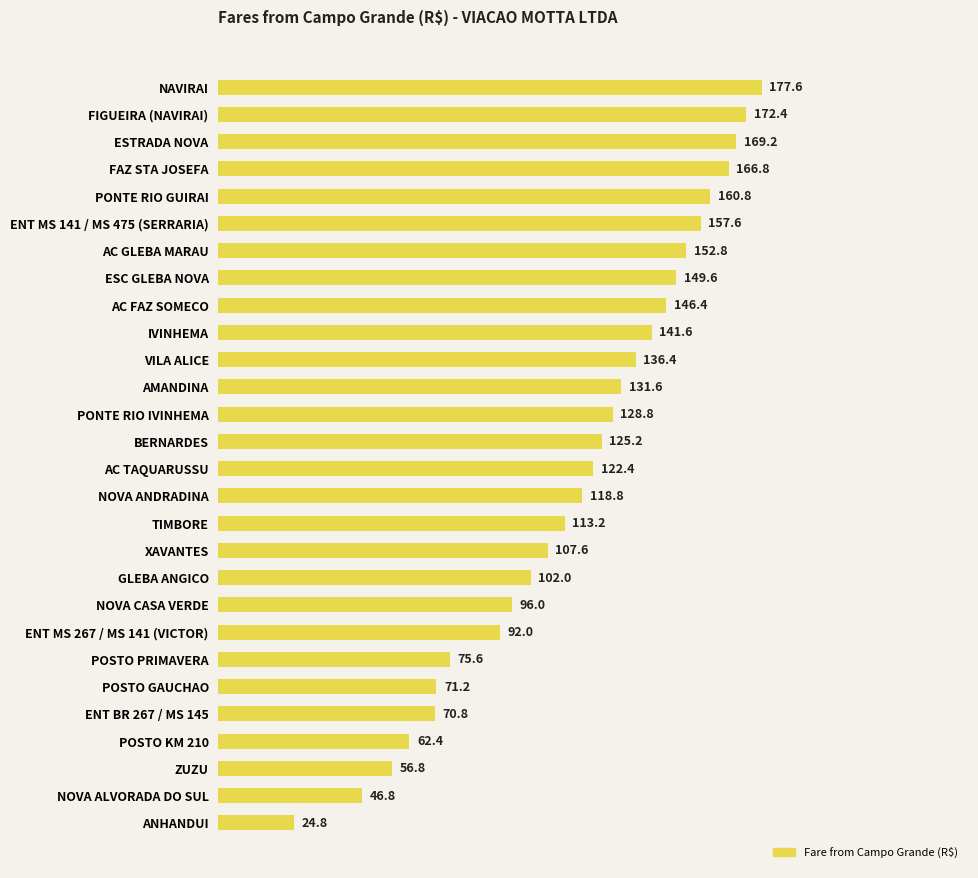

How many bars are there in total?

28